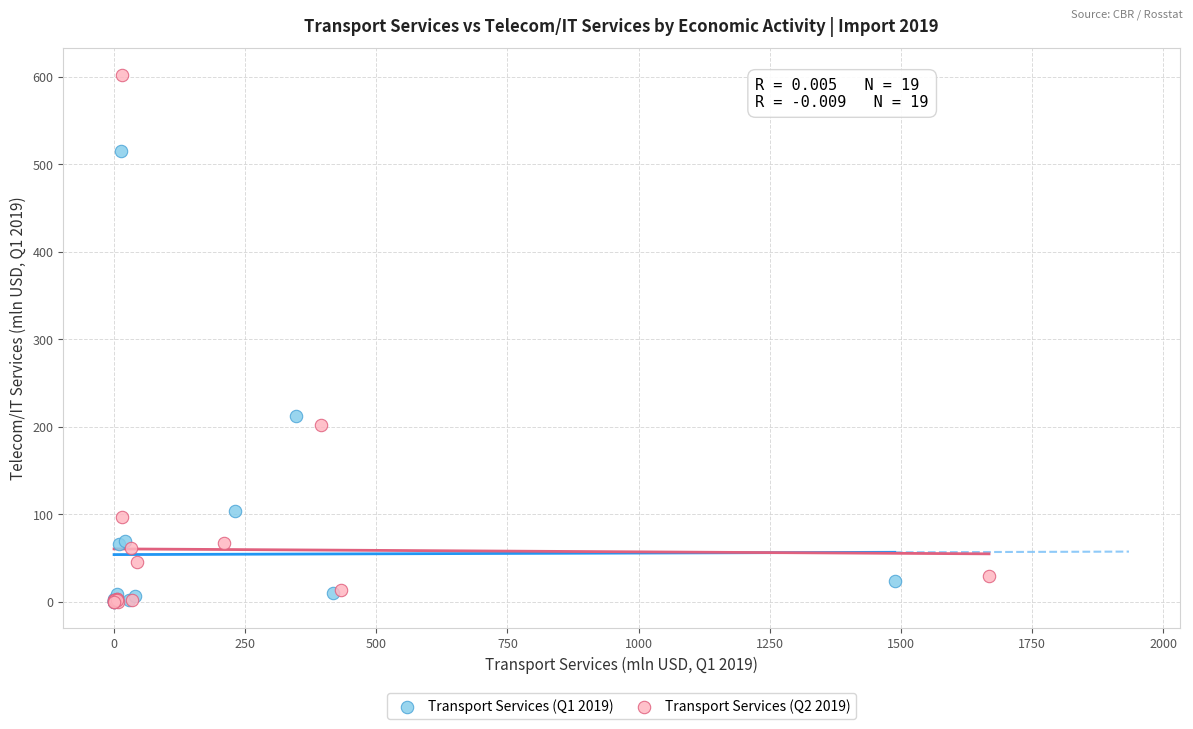

Which series has the widest spread of Y values?

Transport Services (Q2 2019)